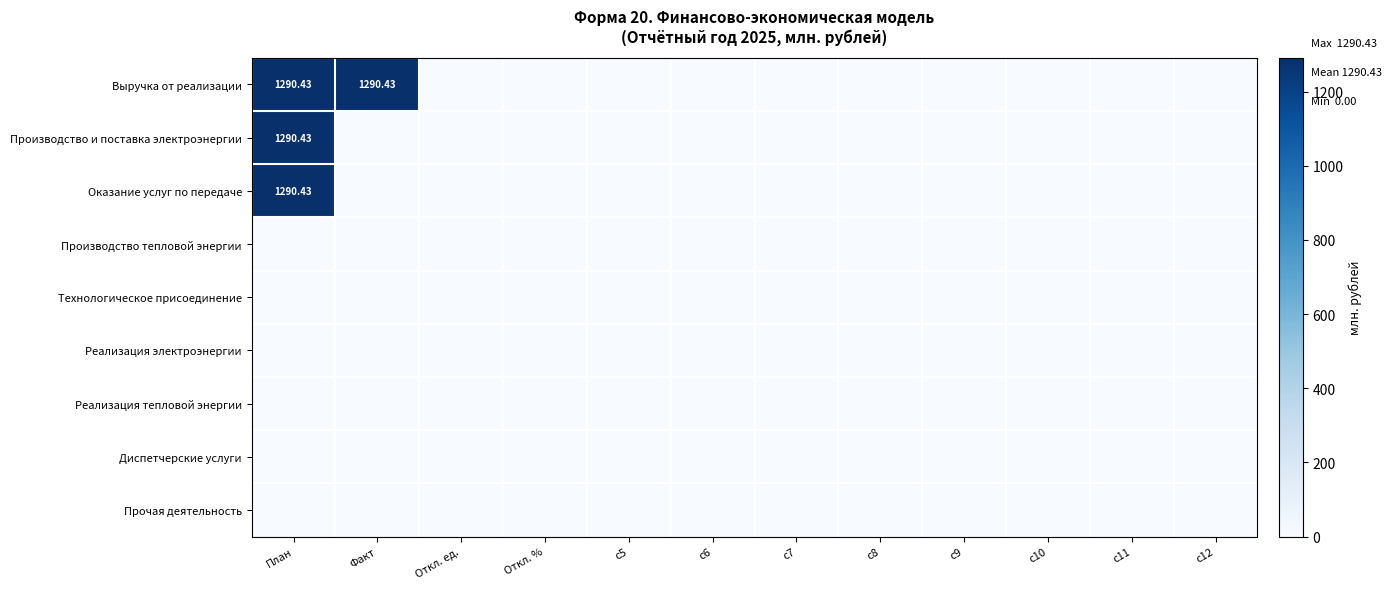

Which series has the largest range (max minus min)?

Выручка от реализации